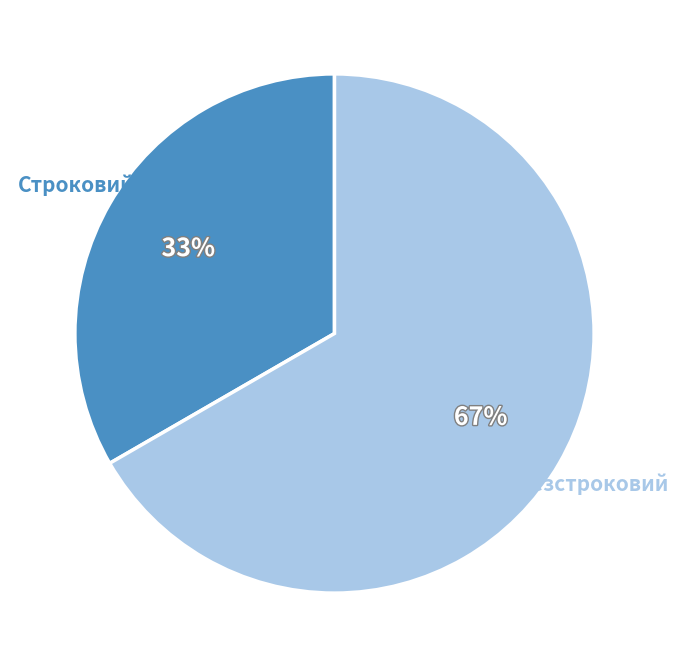

Which category has the biggest portion of the pie?

Безстроковий